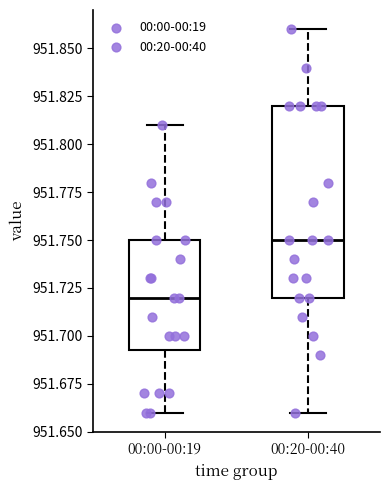

Reading left to right, transcribe this box plot: for each box, give where its median line is, the range the box spans, and where its two whiskers end, as read against the y-axis. The values are not printed on the chart, so give them approximately, as read against the axis.

00:00-00:19: median 951.720, box 951.695 to 951.750, whiskers 951.660 to 951.810
00:20-00:40: median 951.750, box 951.720 to 951.820, whiskers 951.660 to 951.860